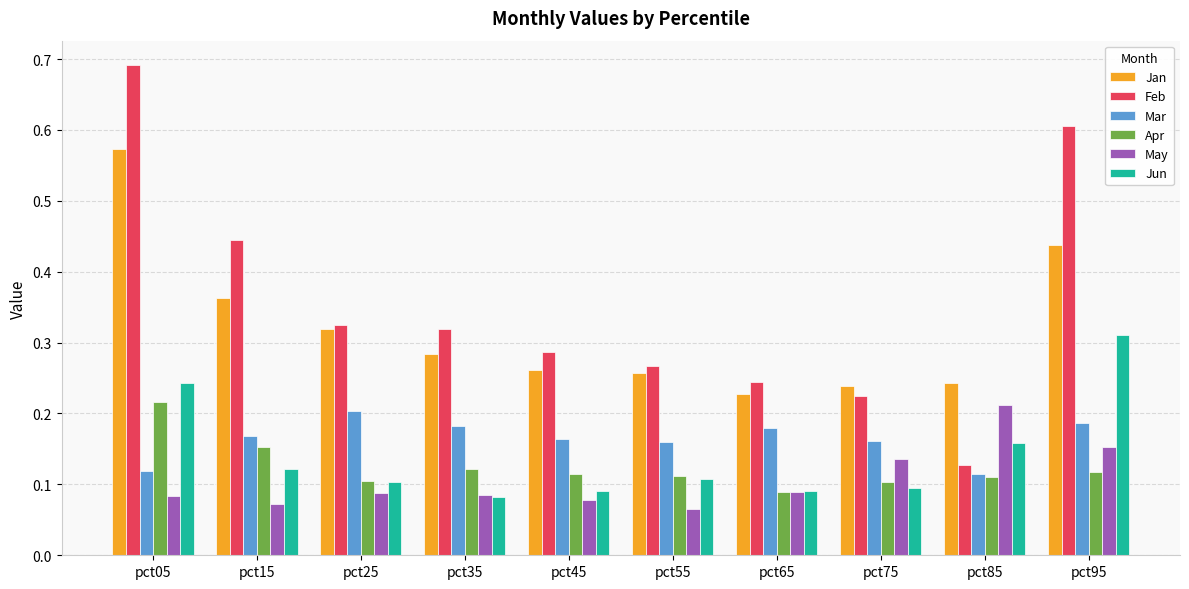

The value of Apr at pct05 is 0.1. True or false?

False